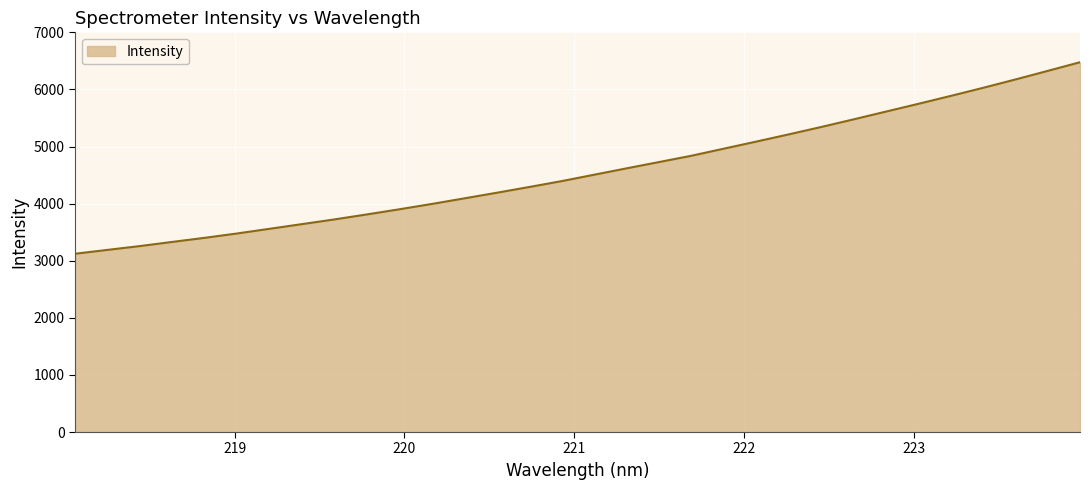

What is the minimum value shown in the chart?

3122.1